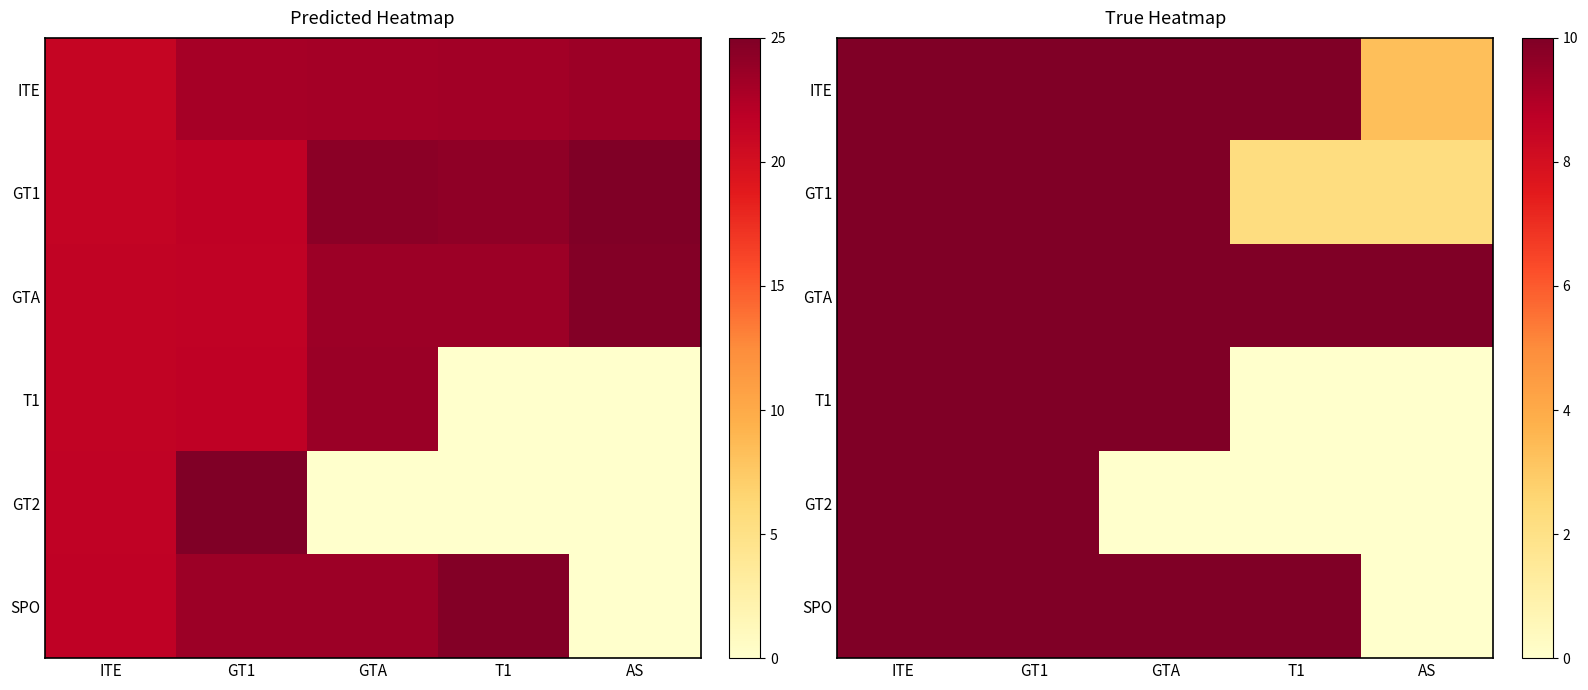

Which series has the largest range (max minus min)?

T1